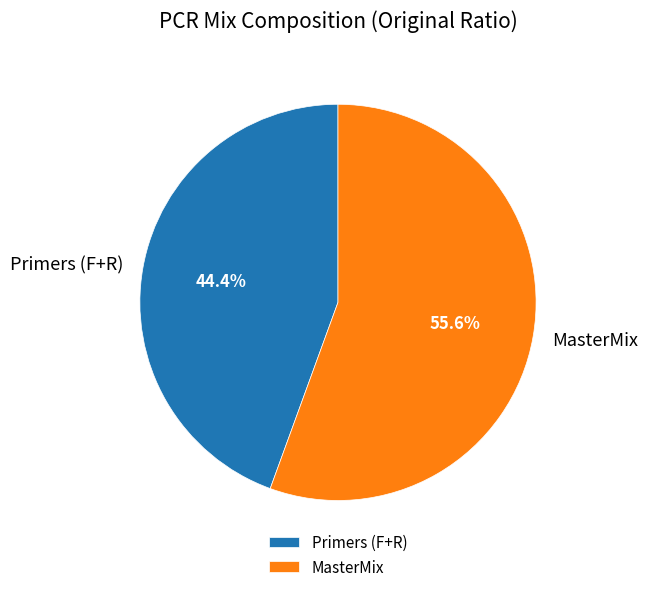

What percentage is the MasterMix slice, to the nearest percent?

56%